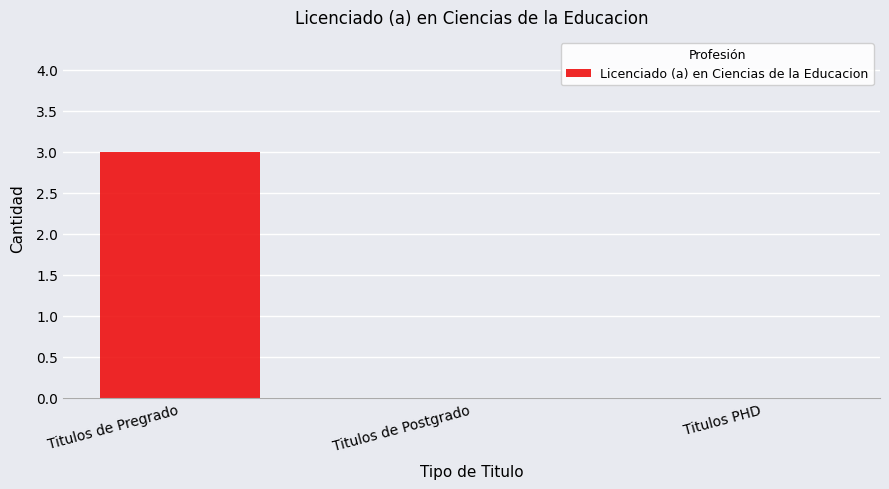

Count the values in the range 0 to 3.

3